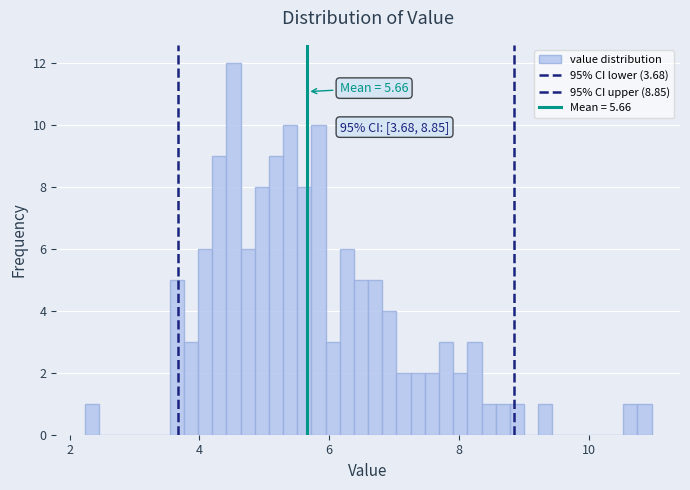

Read against the x-axis, roughly where is the centre of the tallest bar?

4.6